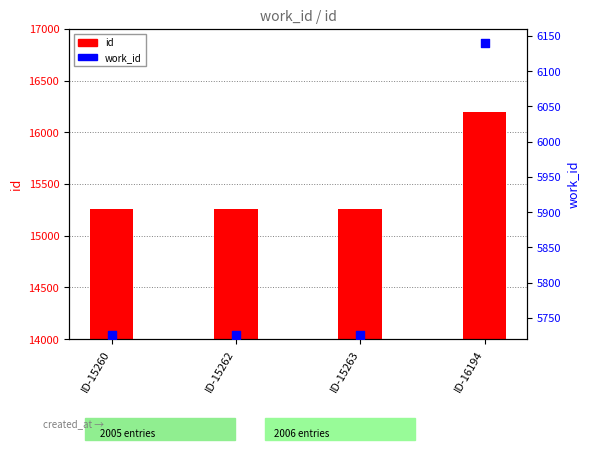

Which series contains the lowest Y value?

work_id